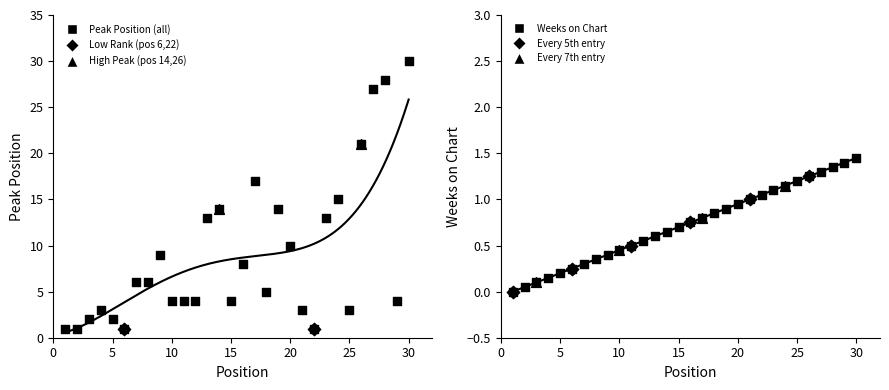

Between 18 and 12, which is larger?

18